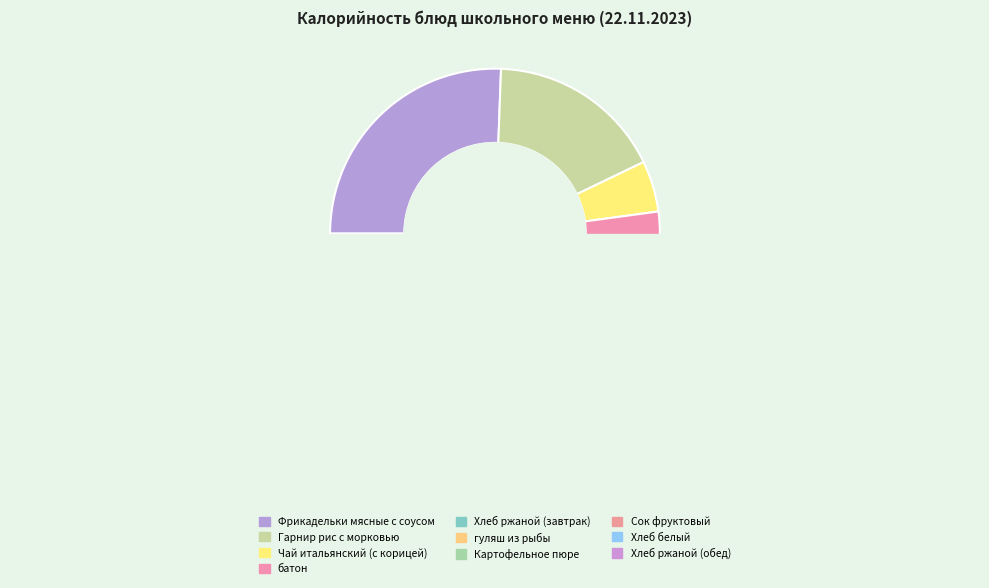

Does Фрикадельки мясные с соусом account for over 50% of the chart?

No